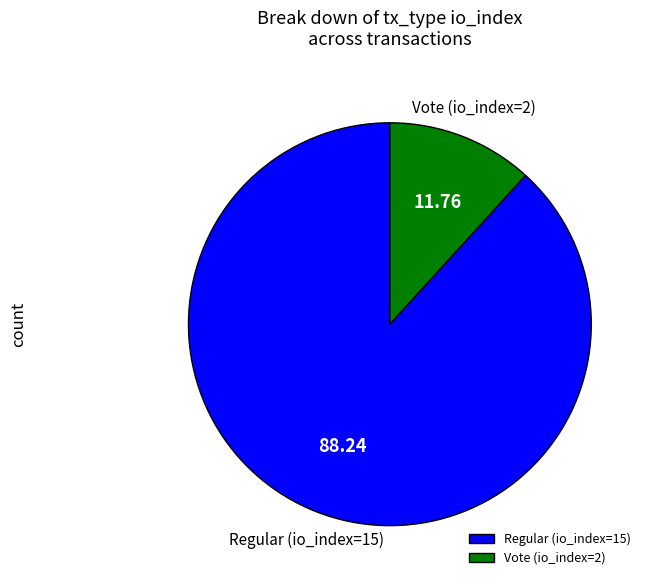

What is the majority slice?

Regular (io_index=15)